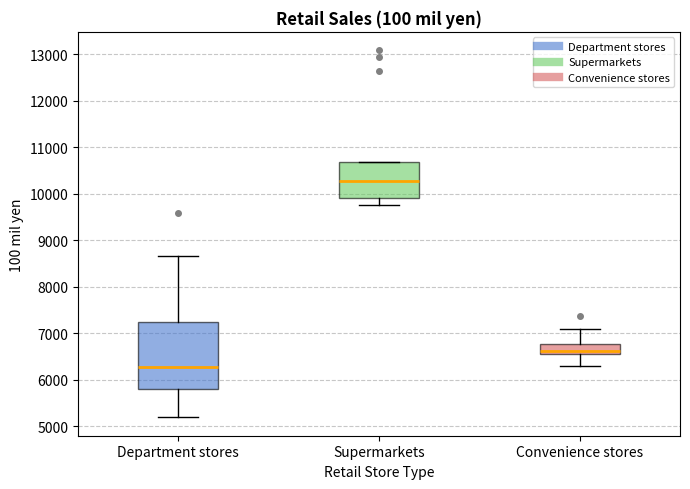

Reading left to right, read every box against the y-axis: the position of its median line, the range the box covers, and the ends of its whiskers. The values are not printed on the chart, so give them approximately, as read against the axis.

Department stores: median 6300, box 5800 to 7200, whiskers 5200 to 8700
Supermarkets: median 10300, box 9900 to 10700, whiskers 9800 to 10700
Convenience stores: median 6600 (just above the box's lower edge), box 6600 to 6800, whiskers 6300 to 7100